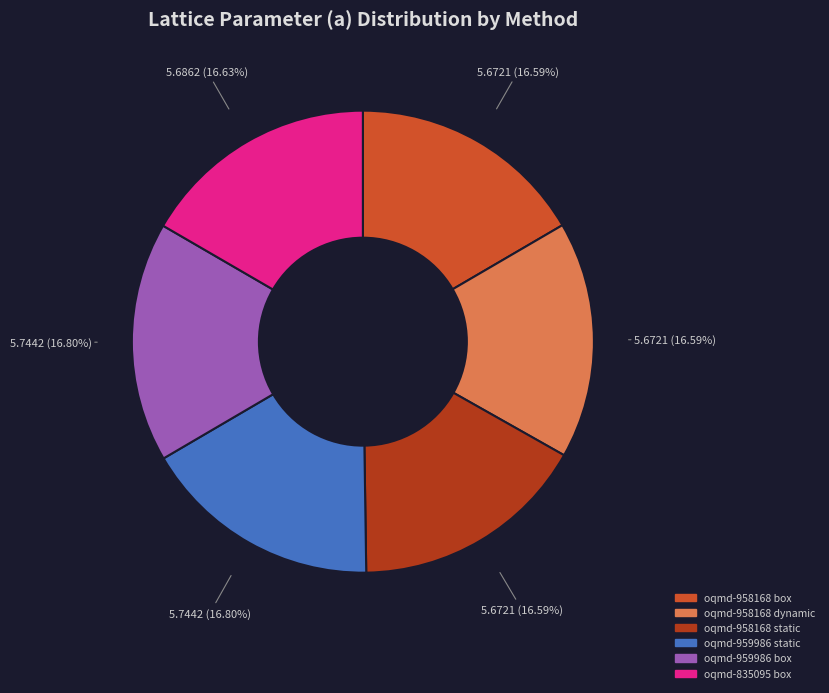

To the nearest percent, what is the combined percentage of oqmd-835095 box and oqmd-959986 box?

33%